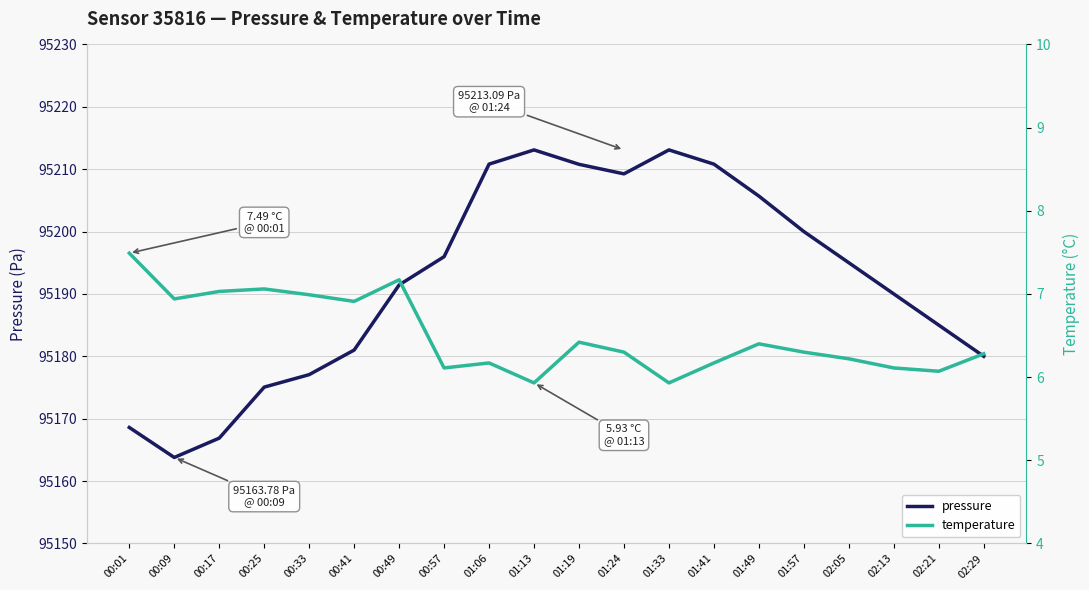

At how many categories does at least one series exceed 2092?

20